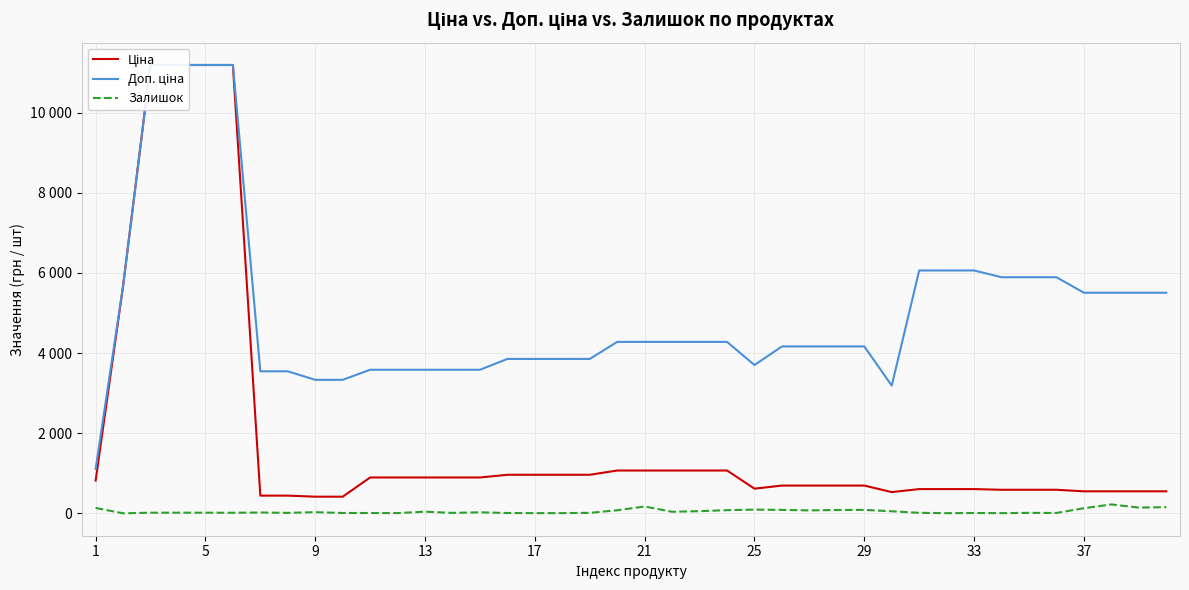

What is the greatest value displayed?

11188.2